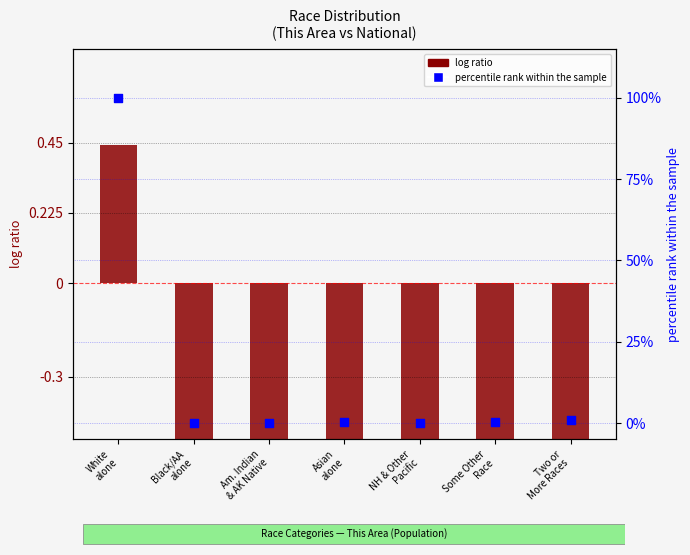

Which has a higher value, NH & Other
Pacific or Am. Indian
& AK Native?

Am. Indian
& AK Native